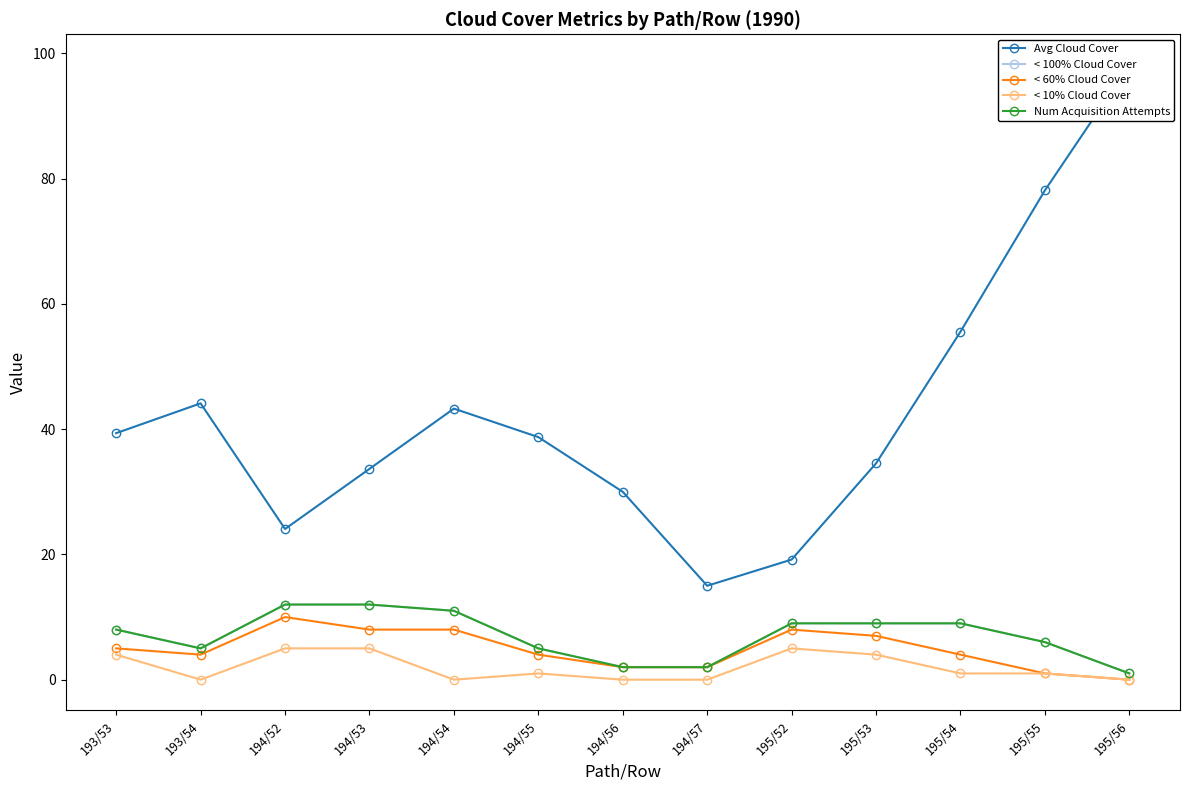

How many lines are shown in the chart?

5